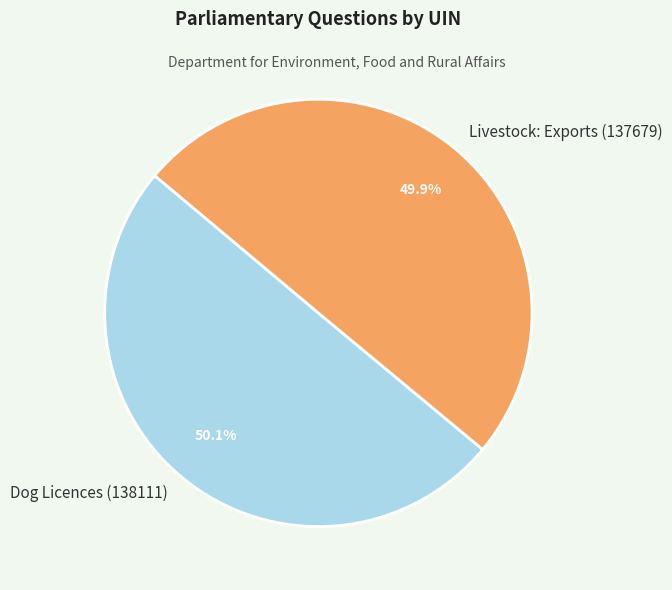

How many segments does this pie chart have?

2